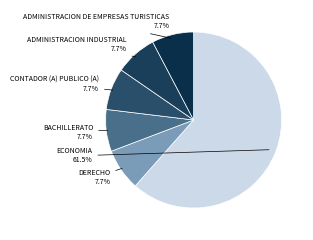

What is the ratio of the value at ADMINISTRACION INDUSTRIAL to the value at ADMINISTRACION DE EMPRESAS TURISTICAS?

1.0